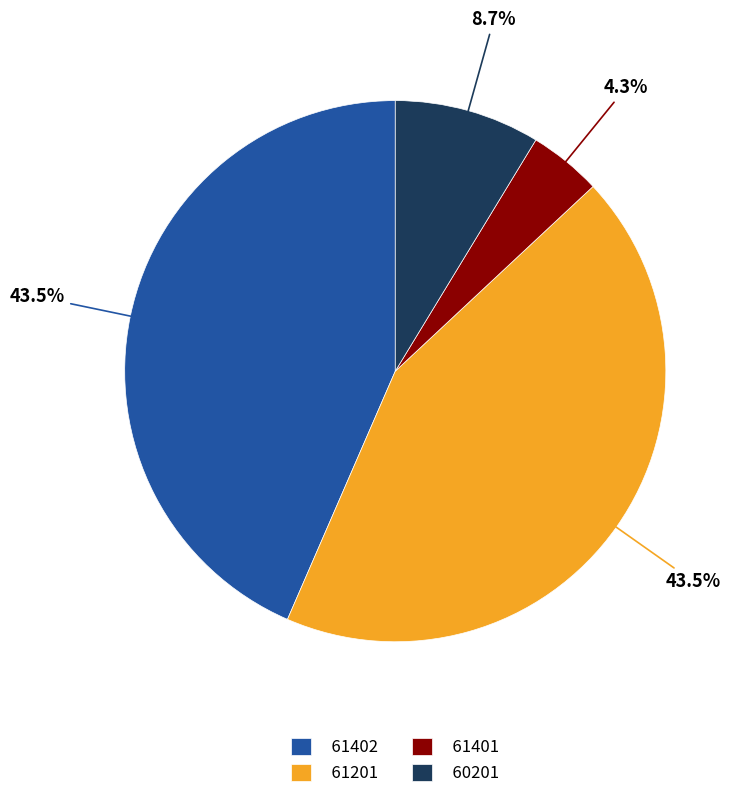

What percentage is the 60201 slice, to the nearest percent?

9%